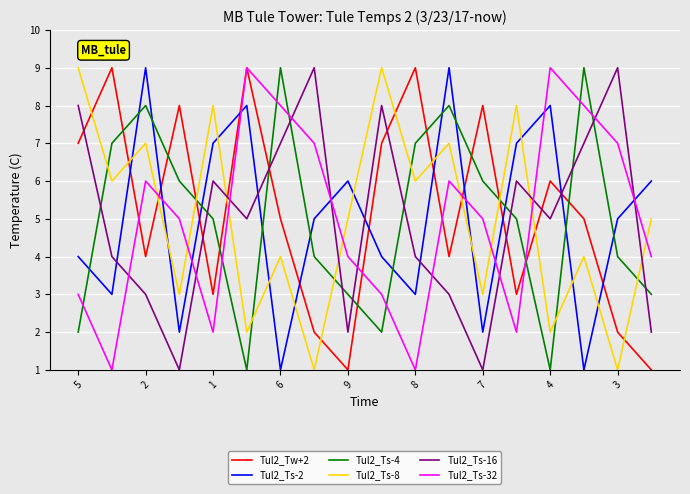

True or false: Tul2_Ts-2 and Tul2_Ts-8 intersect in this chart.

True